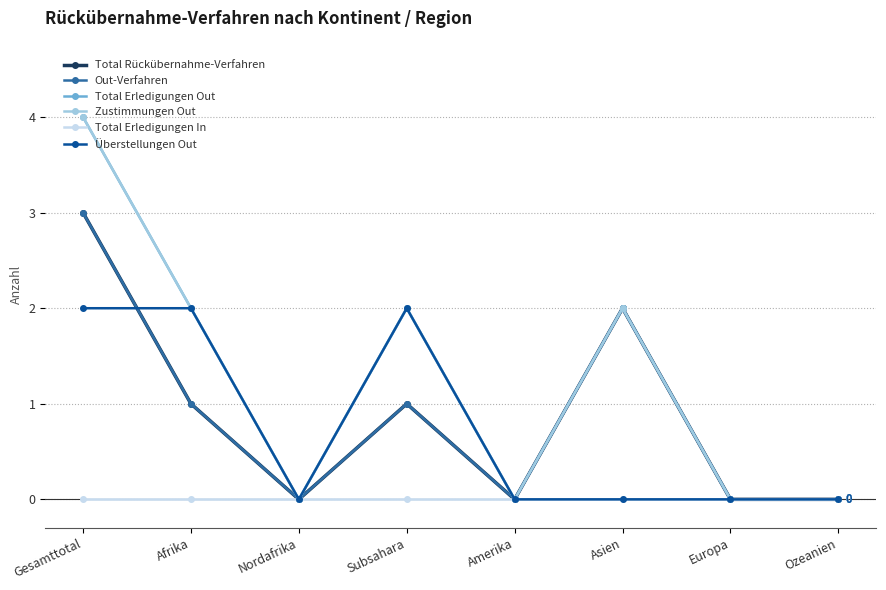

Where is the first local maximum for Überstellungen Out?

Subsahara